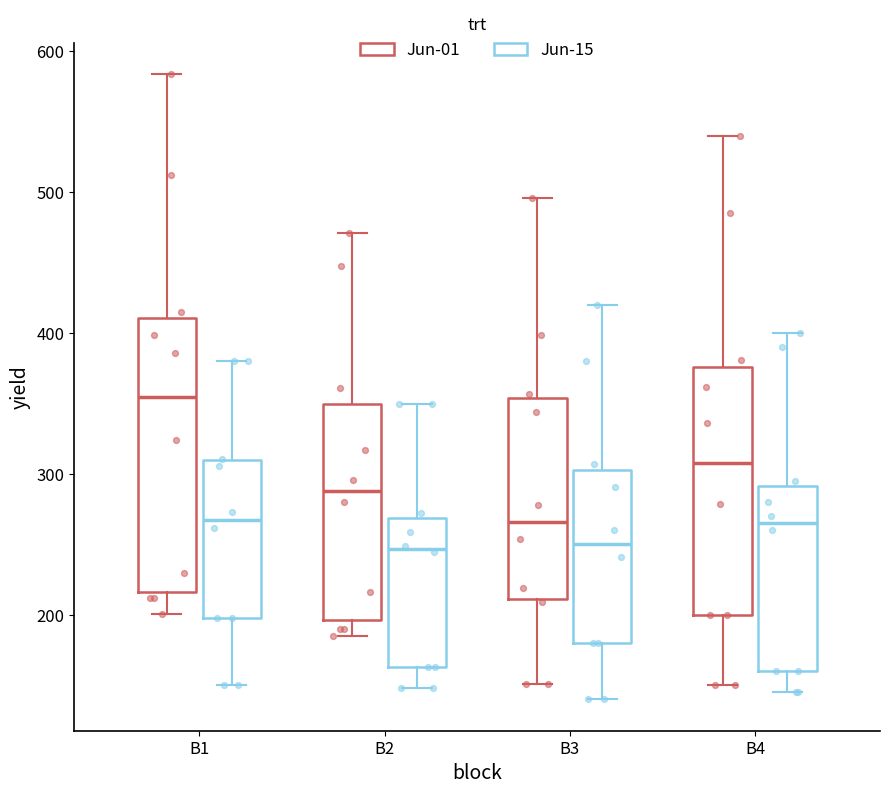

Which box has the highest median line?

B1 (Jun-01)